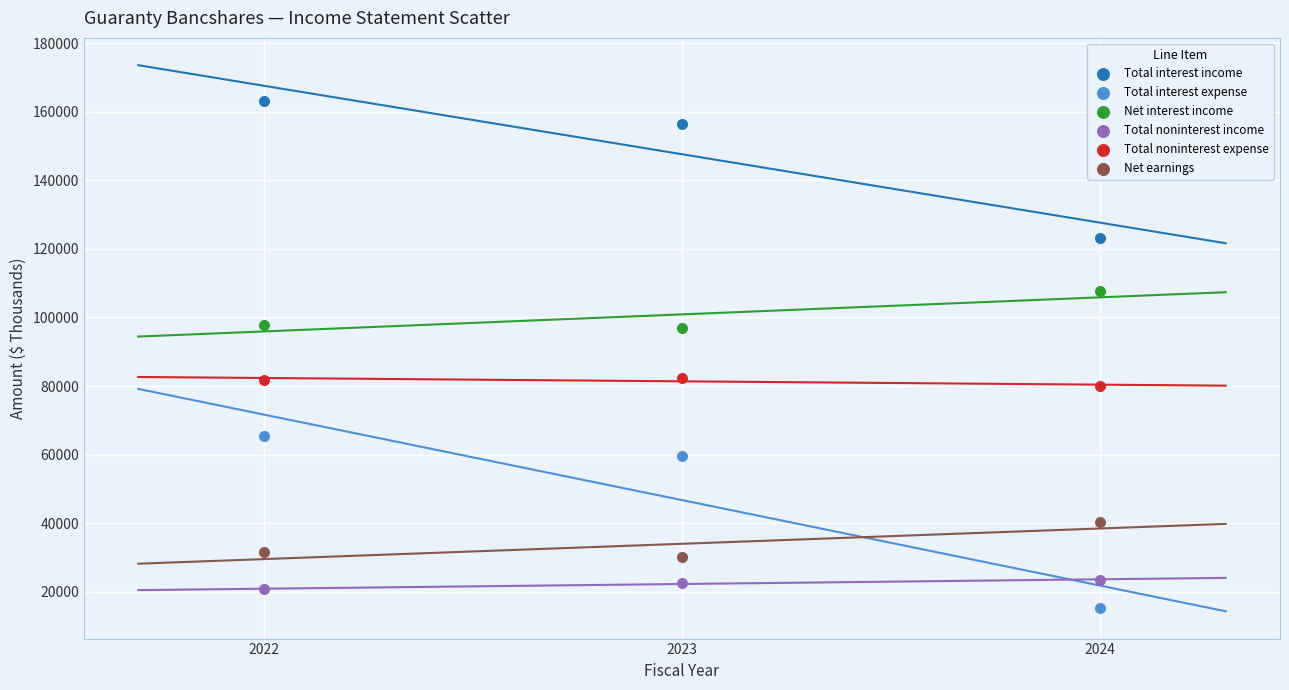

Which series has the widest spread of Y values?

Total interest expense